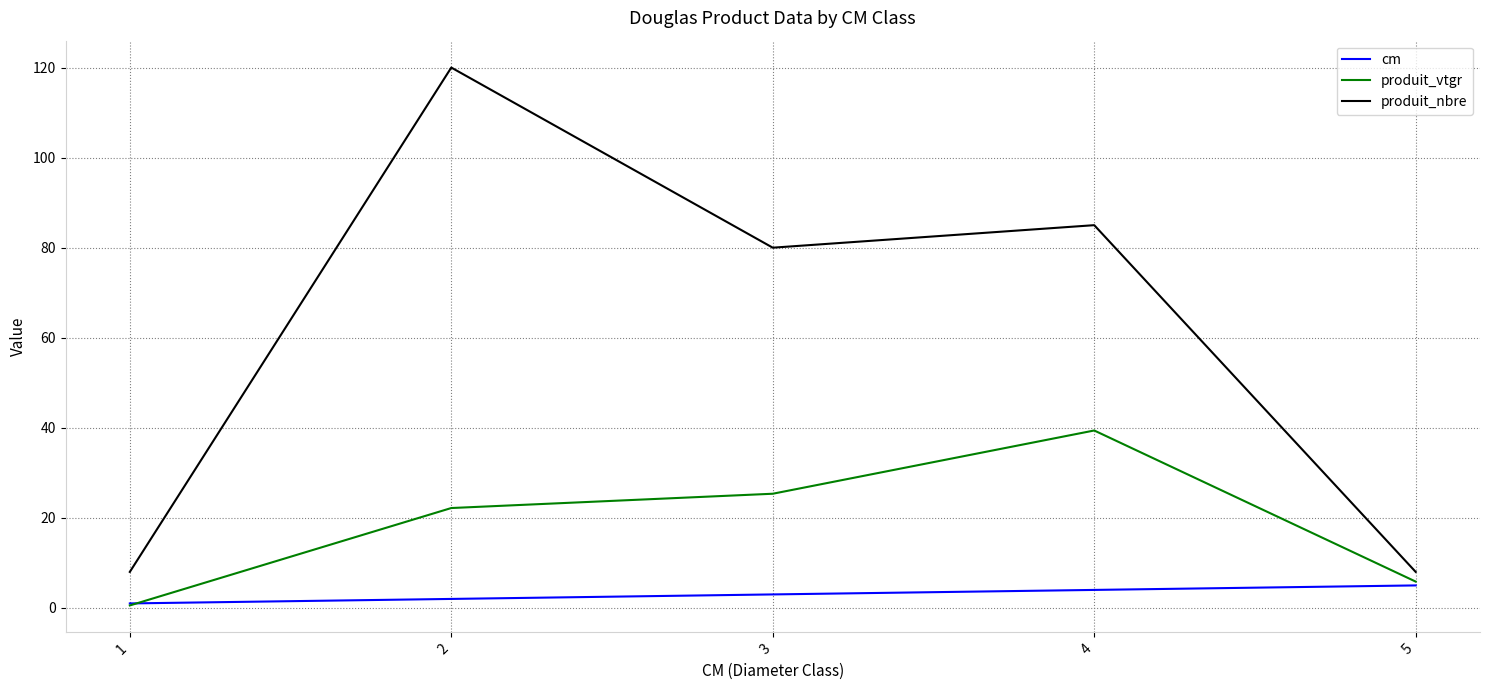

True or false: produit_vtgr has more than 2 points higher than both neighbors.

False